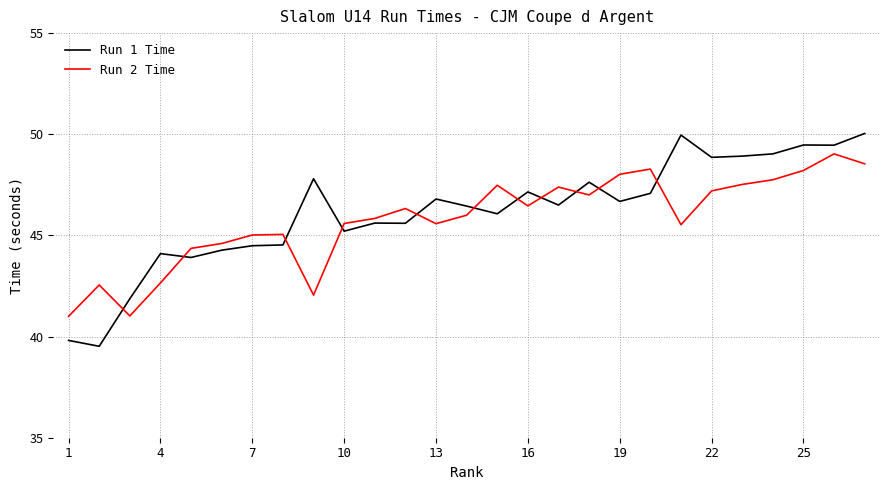

Which series has the widest spread of values?

Run 1 Time